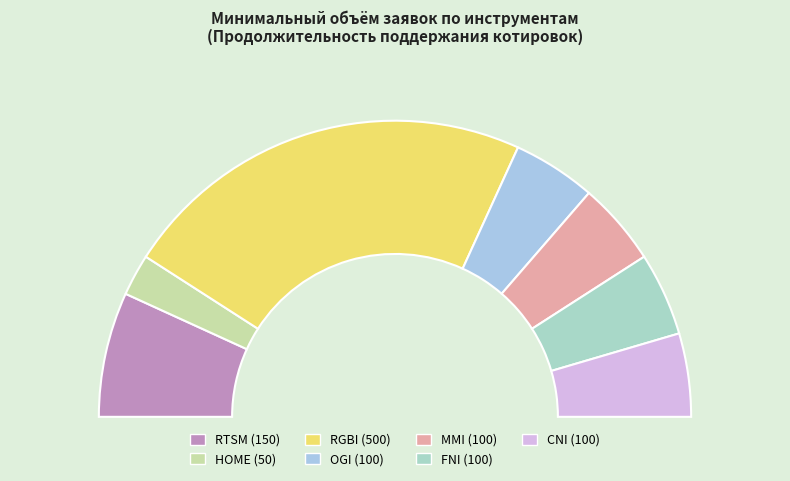

What is the ratio of the value at RTSM to the value at OGI?

1.5